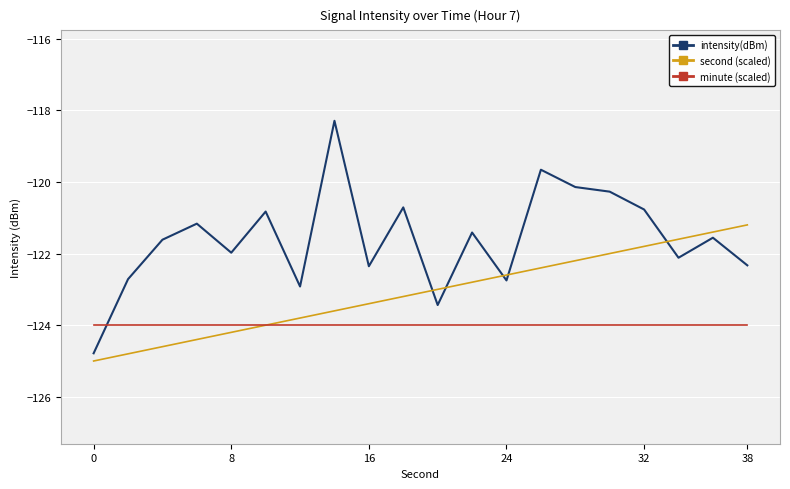

How many lines are shown in the chart?

3